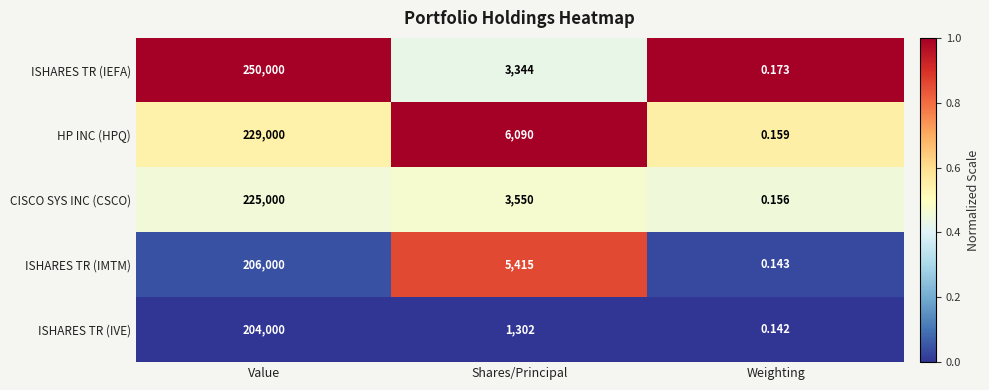

At which category is the sum across all series the highest?

Value